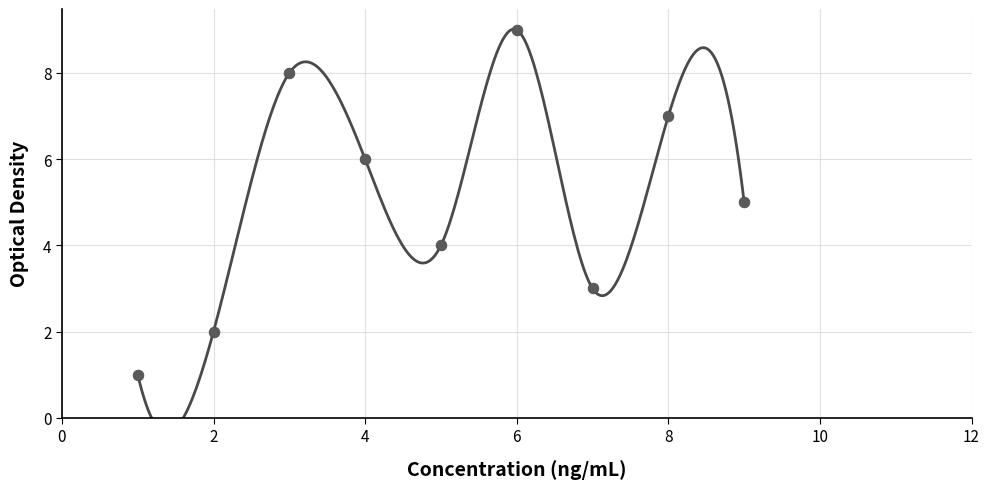

What is the range of X values (max minus min)?

8